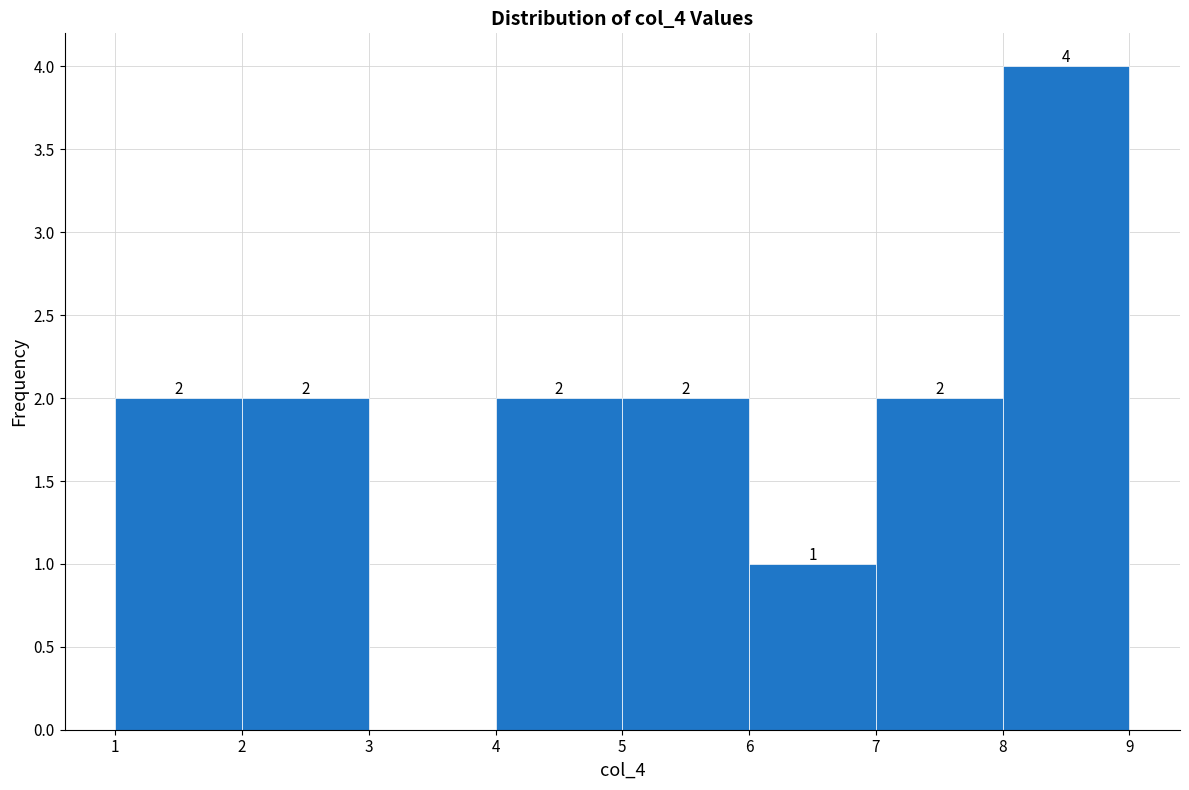

Which range on the x-axis has the tallest bar?

8 to 9